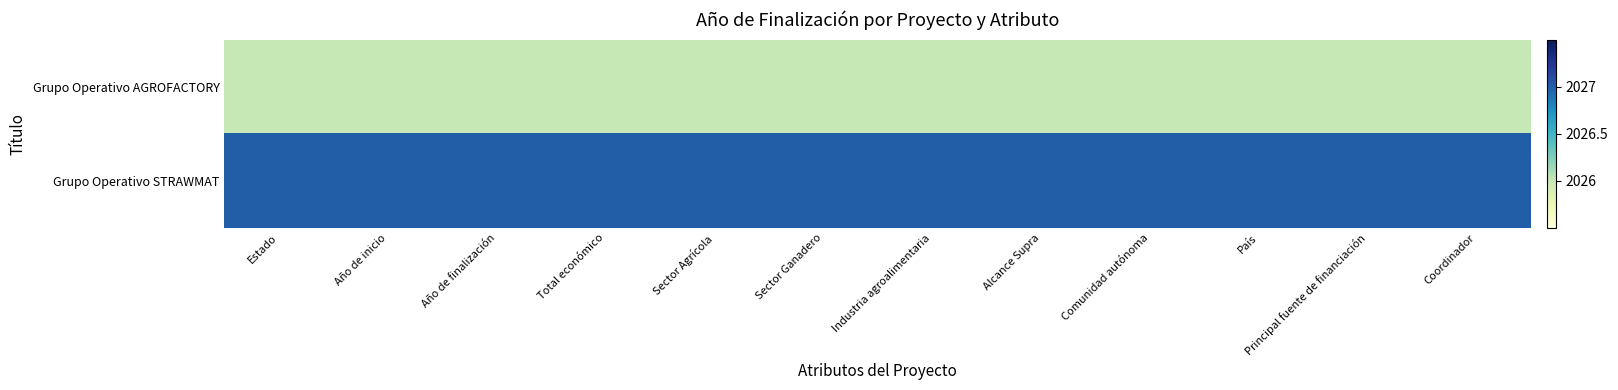

Count the number of data series in this chart.

2